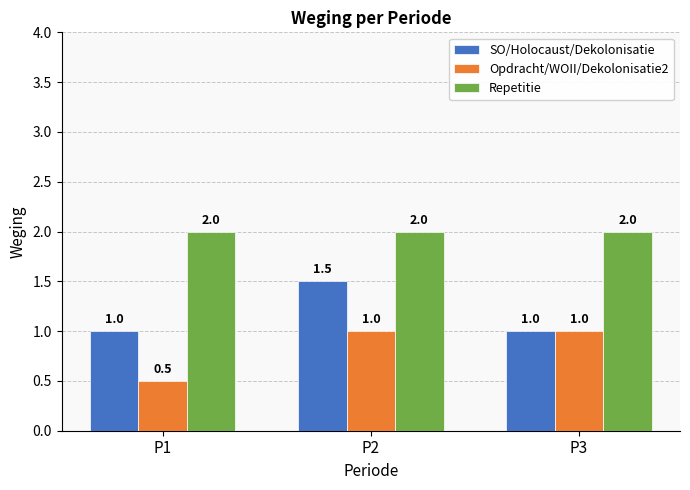

Between P2 and P3, which series saw the biggest shift?

SO/Holocaust/Dekolonisatie